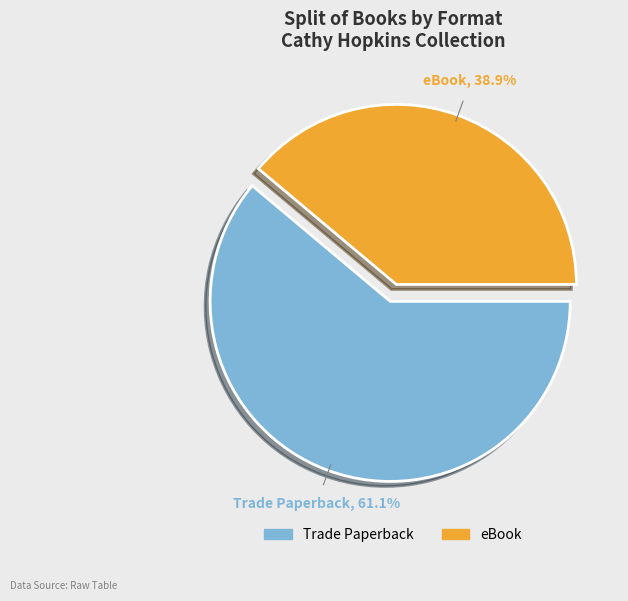

Which slice is the largest?

Trade Paperback